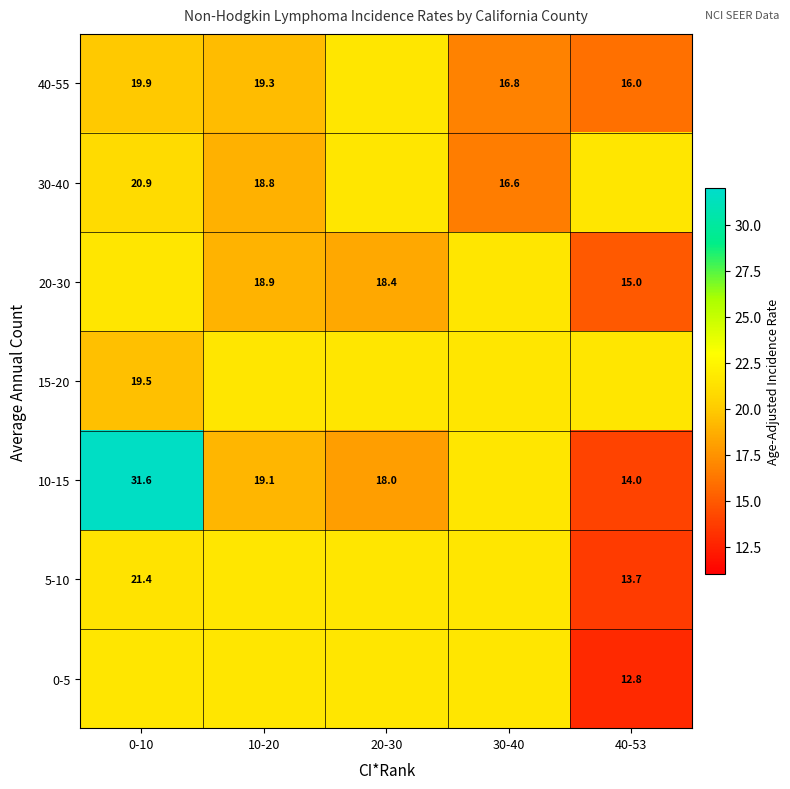

Is it true that 40-55 equals 29.6 at 0-10?

False